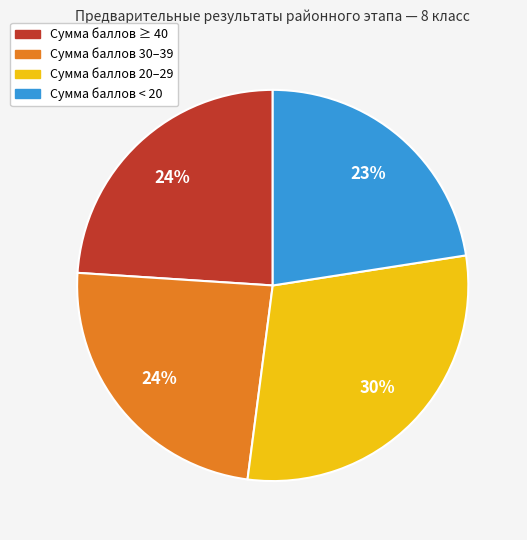

To the nearest percent, what is the average slice percentage?

25%